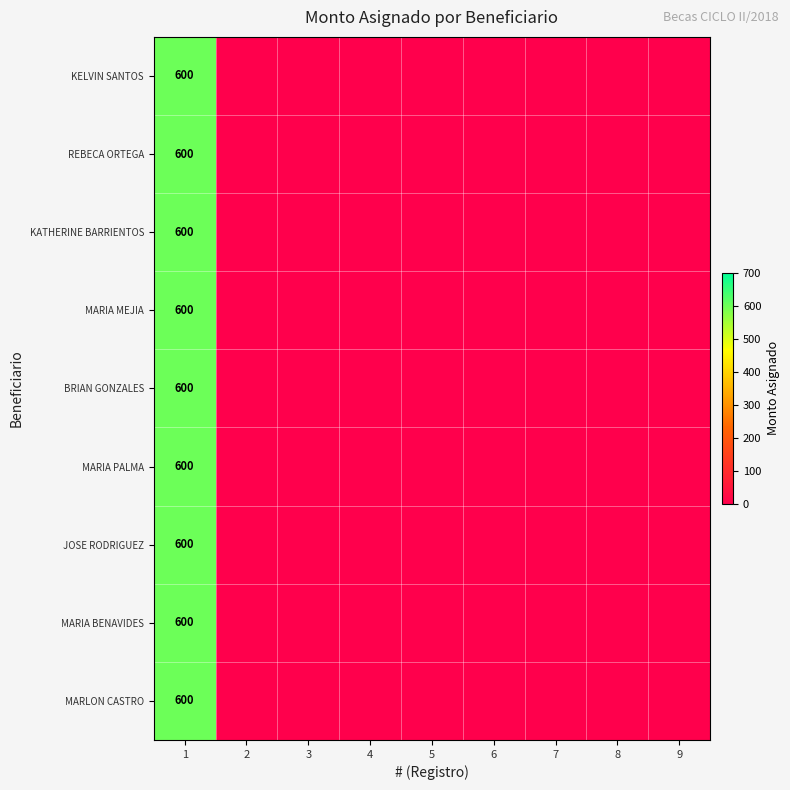

The KELVIN SANTOS series shows 600 at 1. True or false?

True